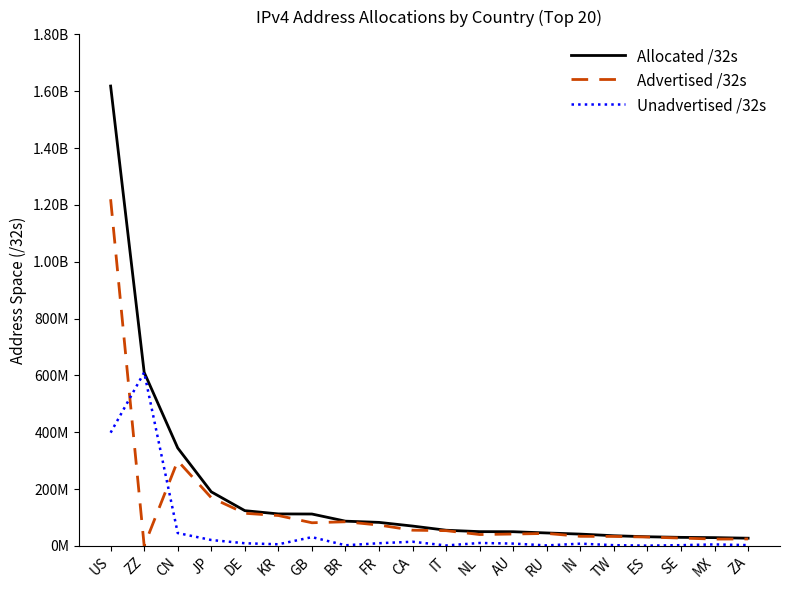

What are all the series names shown in the legend?

Allocated /32s, Advertised /32s, Unadvertised /32s